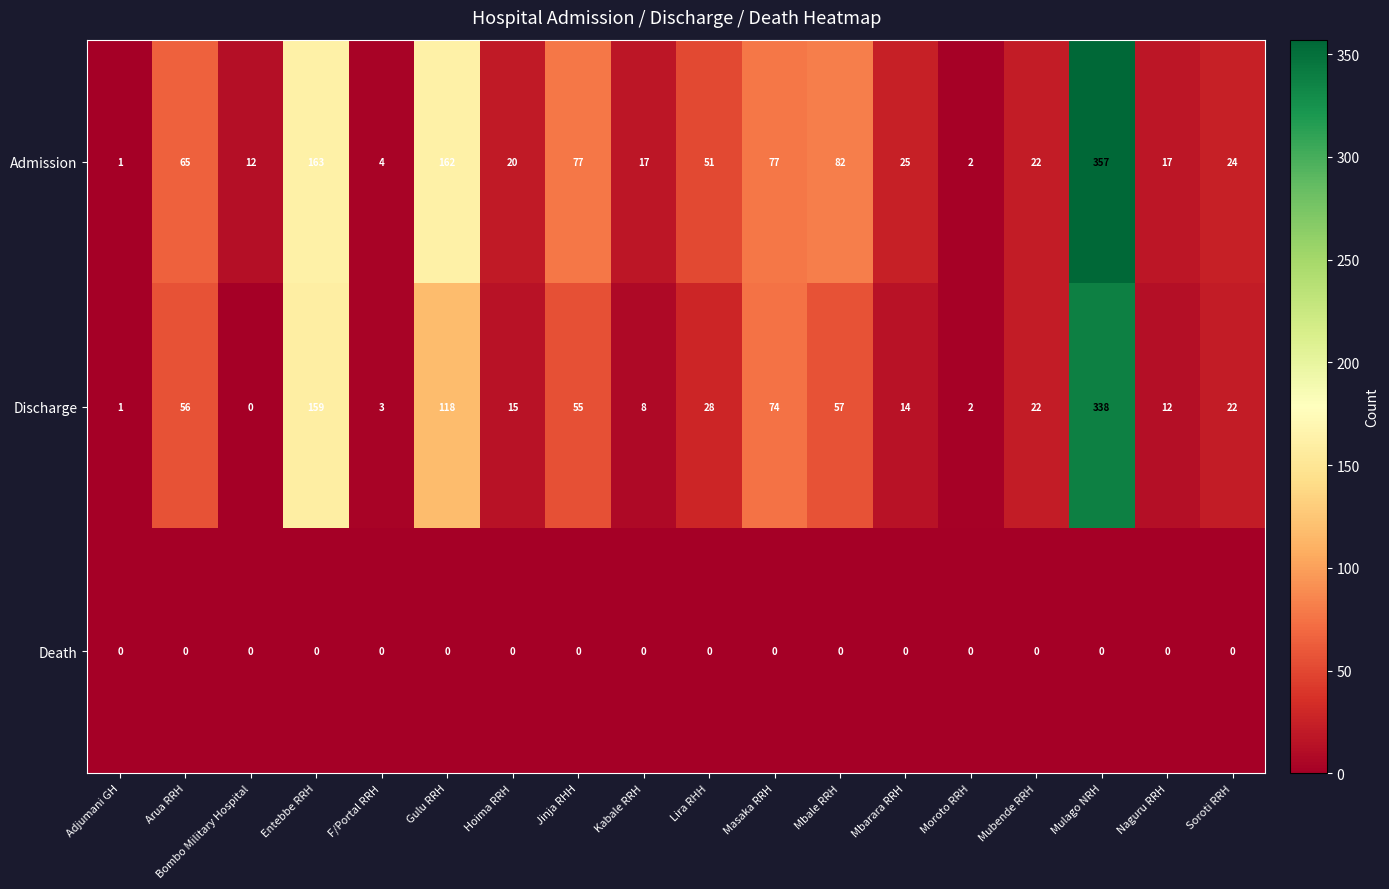

What is the approximate value of Admission at Entebbe RRH, to the nearest 50?

150